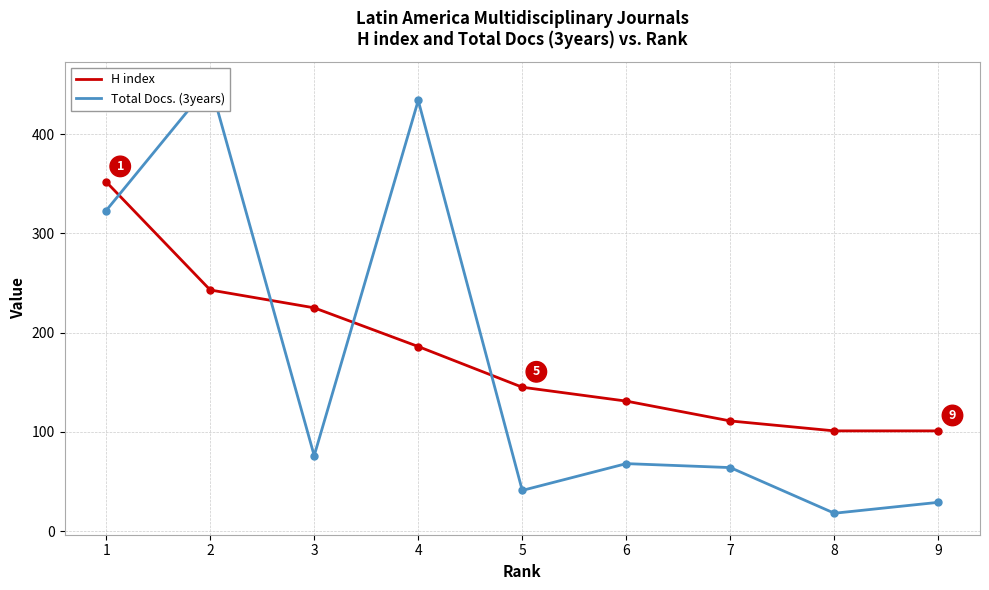

What is the lowest value of the H index series?

101